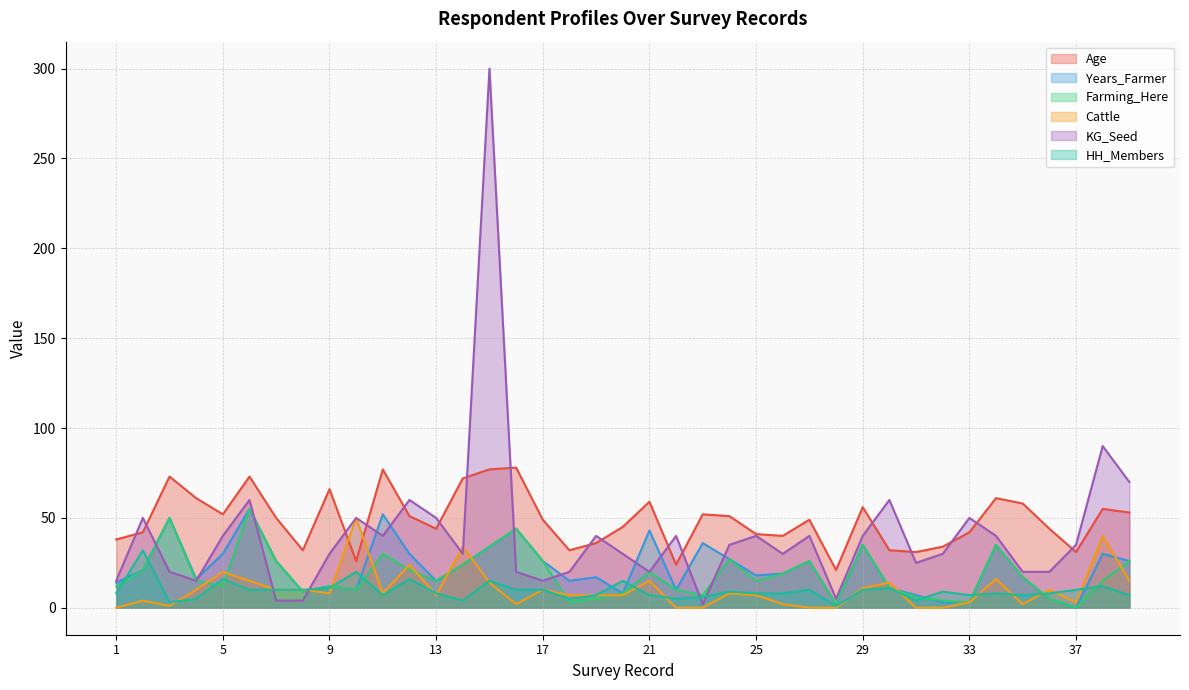

How many intersections are there between KG_Seed and Farming_Here?

7